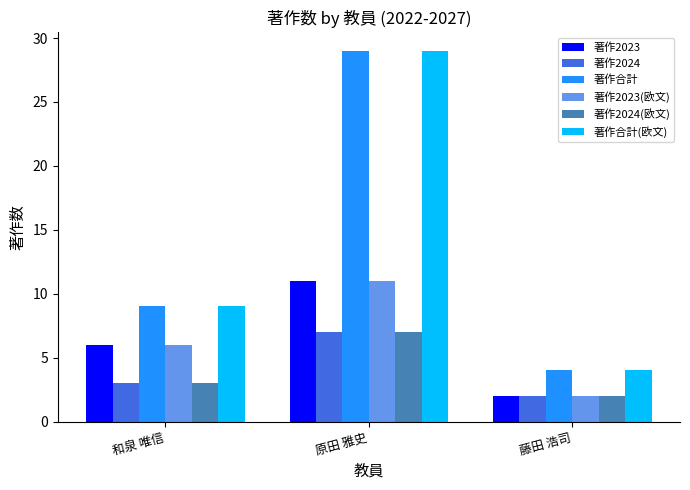

What is the maximum value for 著作合計?

29